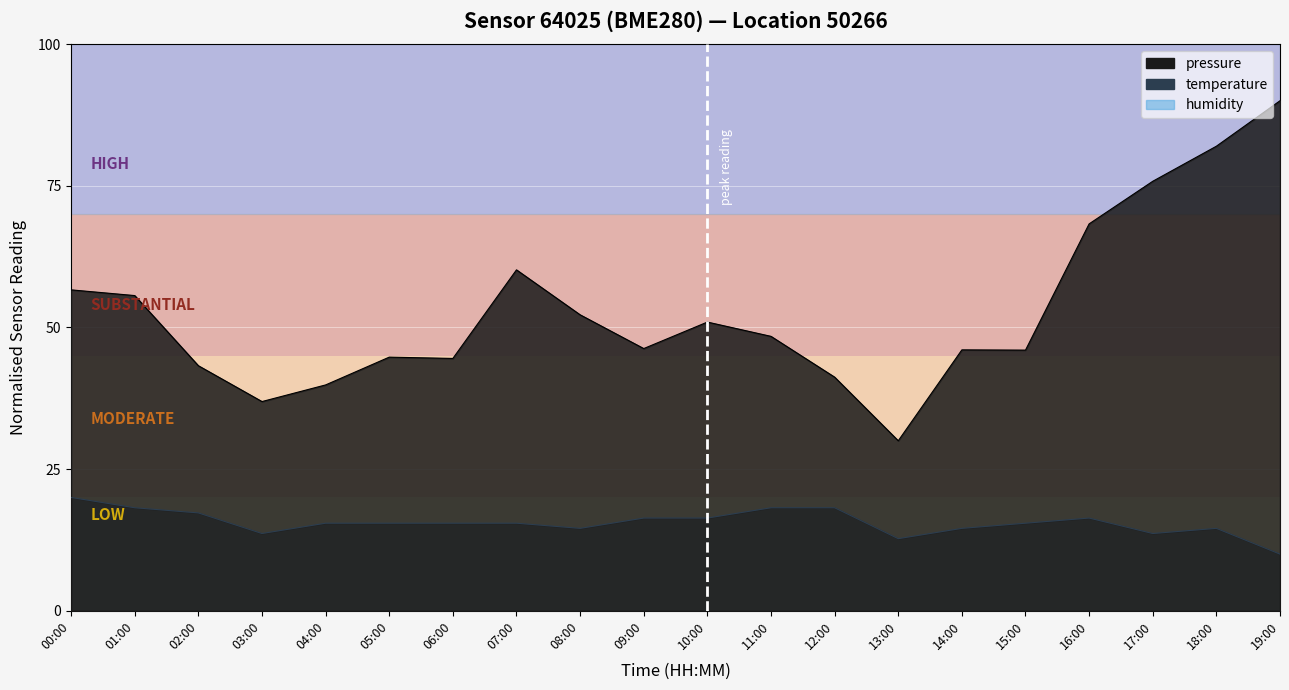

Reading left to right, extract all data points from this chart.

pressure: 56.6	55.6	43.2	36.9	39.9	44.8	44.5	60.2	52.2	46.3	50.9	48.4	41.2	30.0	46.0	46.0	68.3	75.8	82.0	90.0
temperature: 20.0	18.2	17.3	13.6	15.5	15.5	15.5	15.5	14.5	16.4	16.4	18.2	18.2	12.7	14.5	15.5	16.4	13.6	14.5	10.0